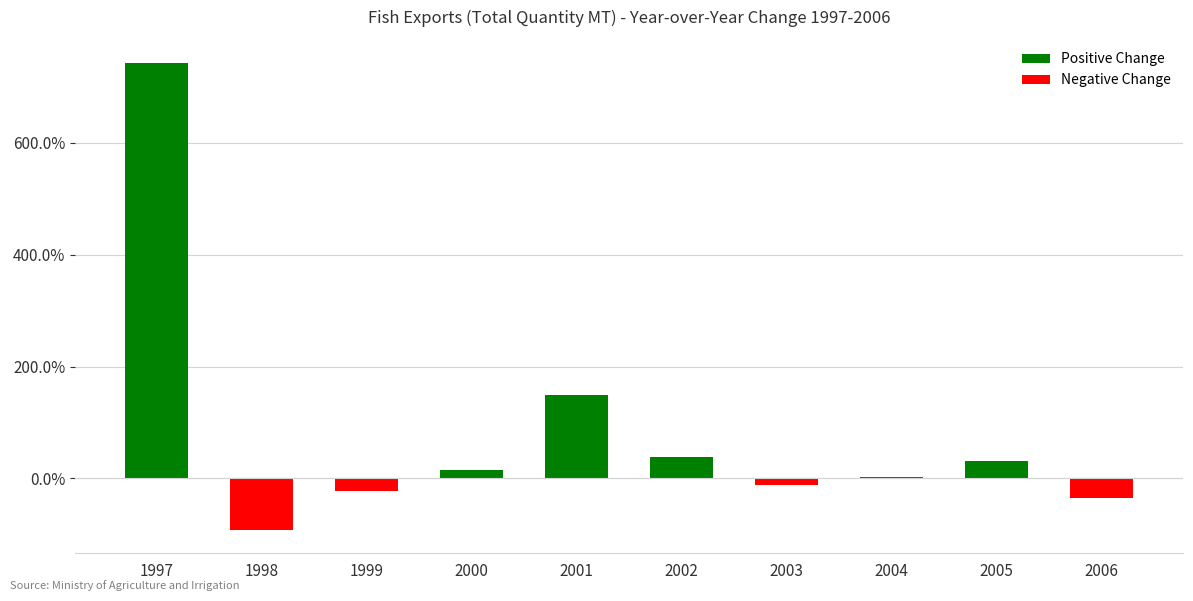

What is the greatest value displayed?

742.3